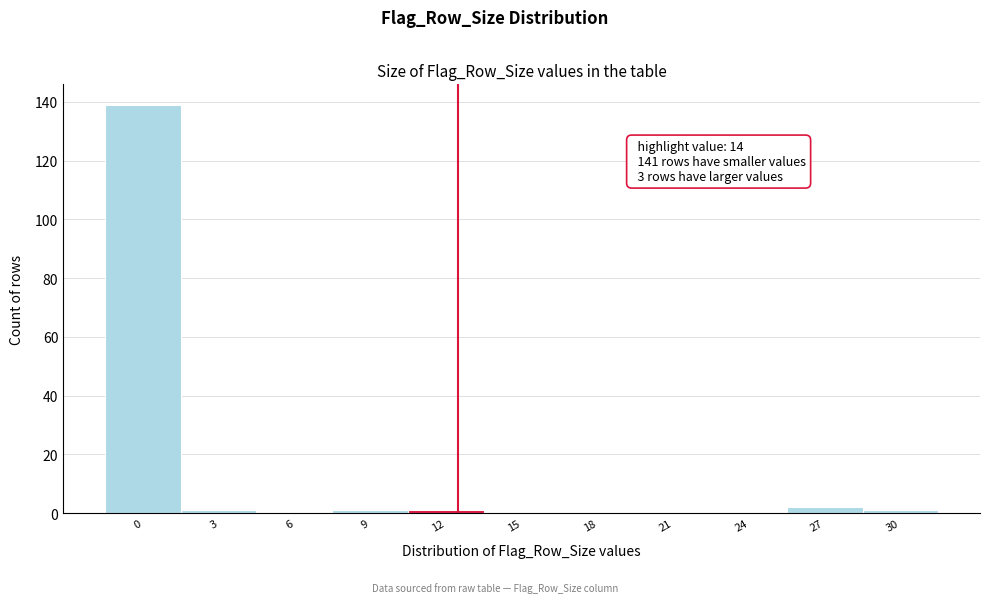

Reading left to right, list all the values displayed in this chart.

0=139	3=1	6=0	9=1	12=1	15=0	18=0	21=0	24=0	27=2	30=1